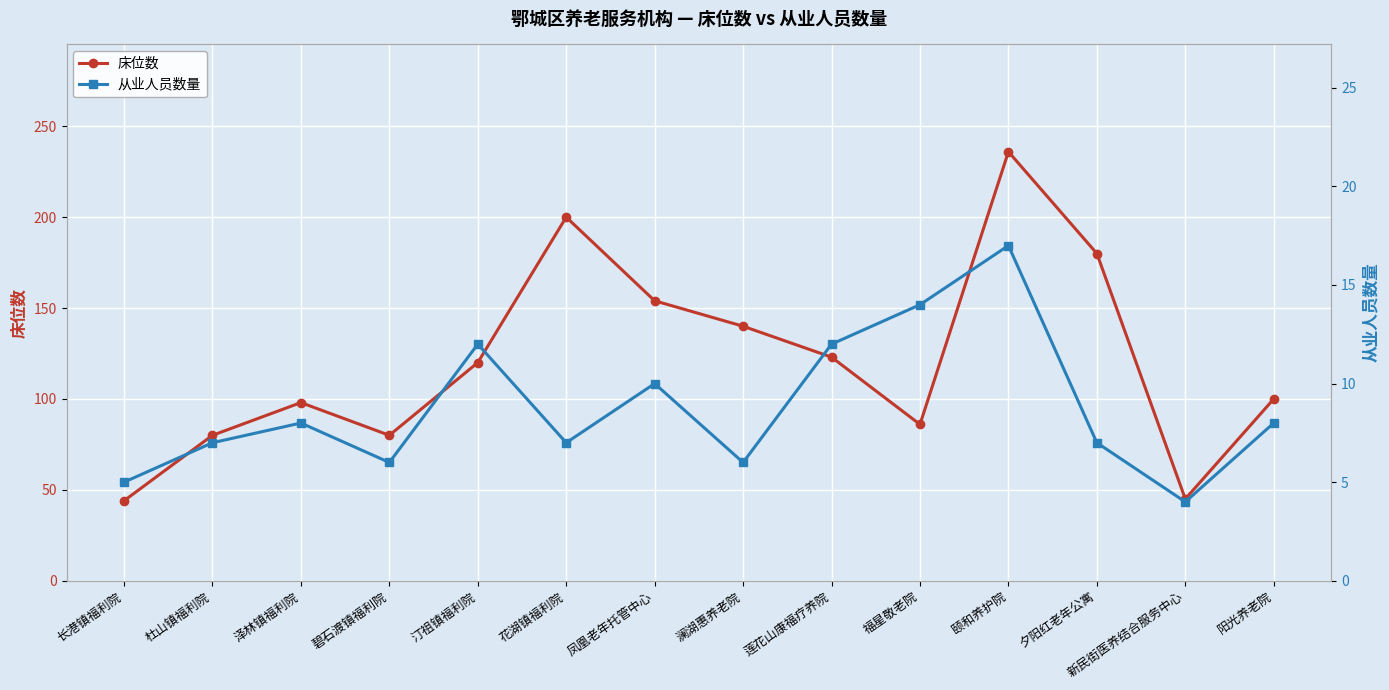

Where is the first local maximum for 床位数?

泽林镇福利院